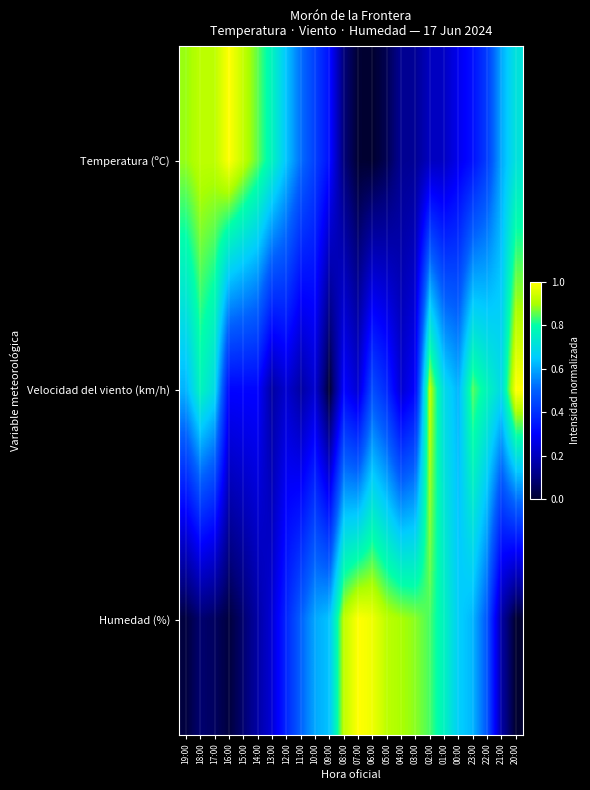

Reading left to right, transcribe all the data shown in this chart.

Temperatura (ºC): 19:00=0.9	18:00=0.9	17:00=0.9	16:00=1.0	15:00=0.9	14:00=0.9	13:00=0.8	12:00=0.6	11:00=0.5	10:00=0.4	09:00=0.3	08:00=0.1	07:00=0.0	06:00=0.0	05:00=0.0	04:00=0.1	03:00=0.1	02:00=0.2	01:00=0.2	00:00=0.3	23:00=0.3	22:00=0.4	21:00=0.6	20:00=0.7
Velocidad del viento (km/h): 19:00=0.6	18:00=0.8	17:00=0.7	16:00=0.3	15:00=0.3	14:00=0.3	13:00=0.2	12:00=0.2	11:00=0.2	10:00=0.2	09:00=0.0	08:00=0.3	07:00=0.2	06:00=0.5	05:00=0.4	04:00=0.2	03:00=0.3	02:00=0.9	01:00=0.7	00:00=0.6	23:00=0.8	22:00=0.8	21:00=0.7	20:00=1.0
Humedad (%): 19:00=0.0	18:00=0.1	17:00=0.1	16:00=0.0	15:00=0.1	14:00=0.2	13:00=0.2	12:00=0.4	11:00=0.5	10:00=0.6	09:00=0.6	08:00=0.9	07:00=1.0	06:00=1.0	05:00=0.9	04:00=0.9	03:00=0.9	02:00=0.8	01:00=0.8	00:00=0.7	23:00=0.6	22:00=0.5	21:00=0.2	20:00=0.0